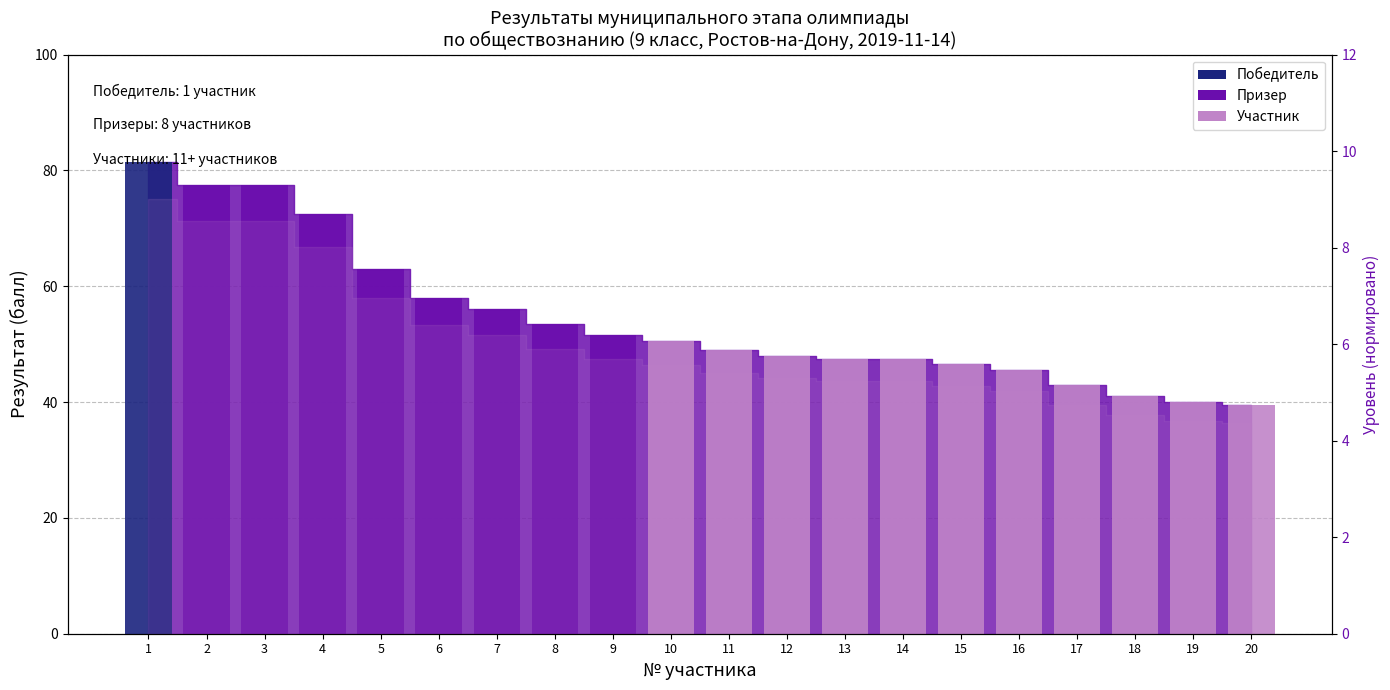

At which category does the chart reach its minimum across all series?

20